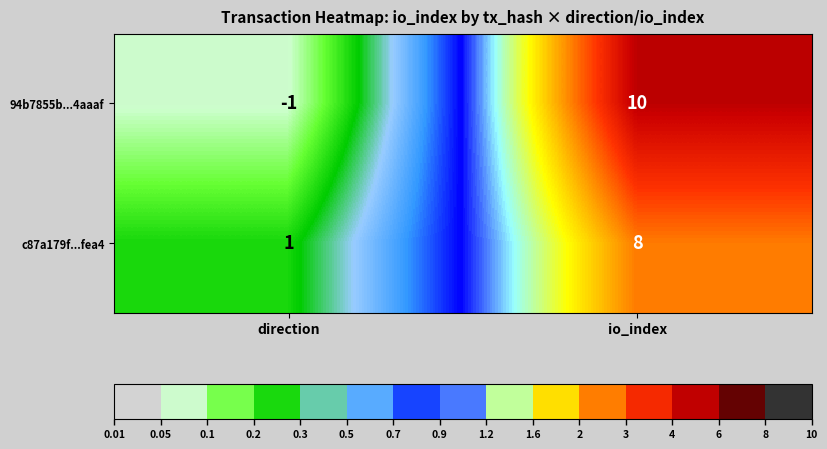

Reading right to left, list all the values displayed in this chart.

94b7855b...4aaaf: 10	-1
c87a179f...fea4: 8	1